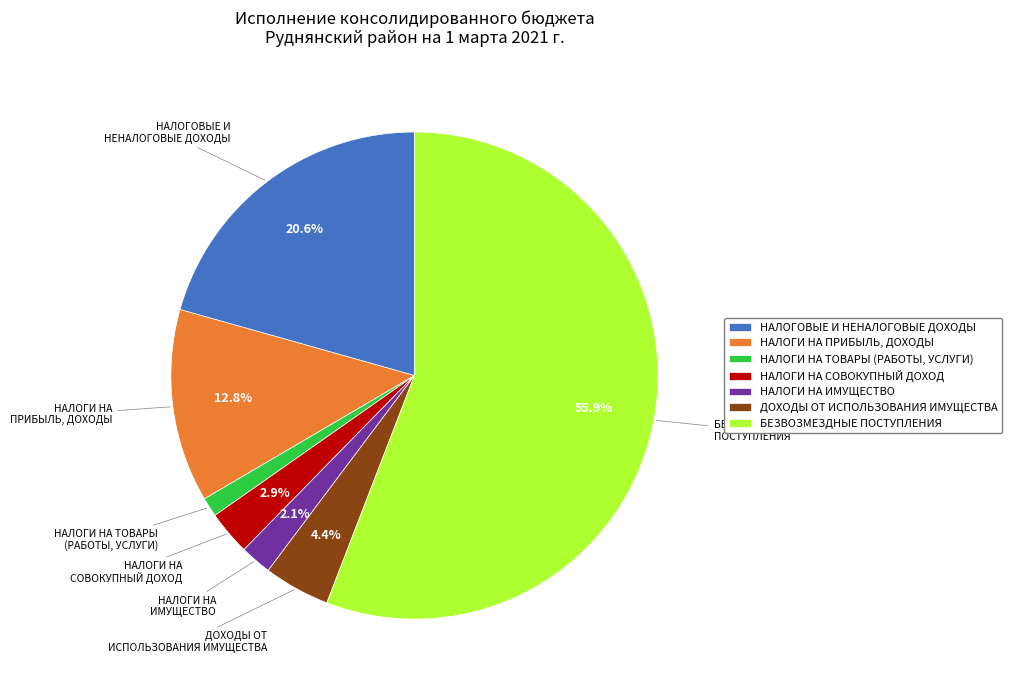

What percentage is the НАЛОГИ НА СОВОКУПНЫЙ ДОХОД slice, to the nearest percent?

3%